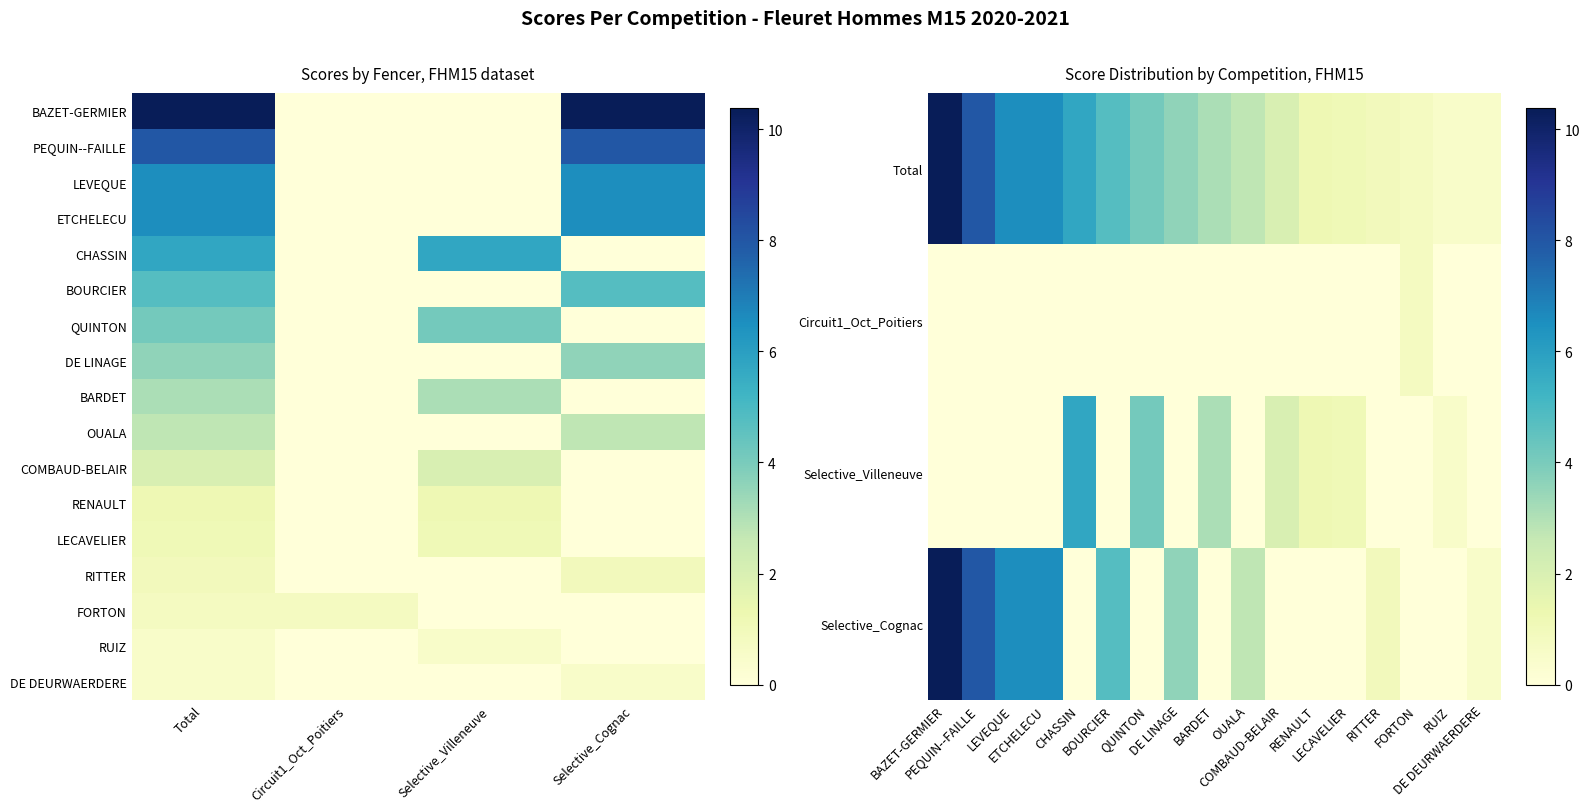

Is the value of COMBAUD-BELAIR at Total greater than the value of BAZET-GERMIER at Selective_Cognac?

No